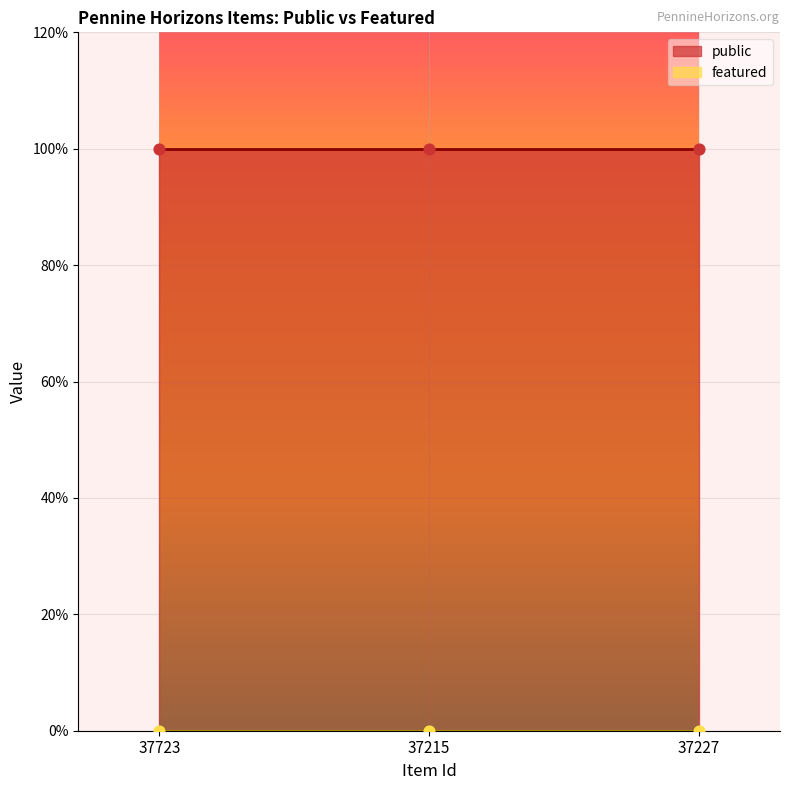

Which series has the largest total across all categories?

public